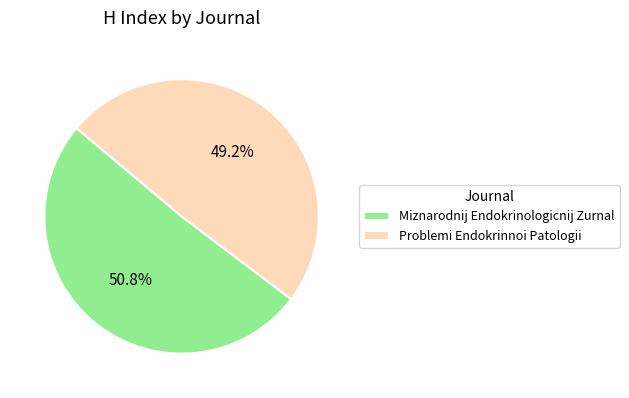

Does Miznarodnij Endokrinologicnij Zurnal represent more than half of the total?

Yes